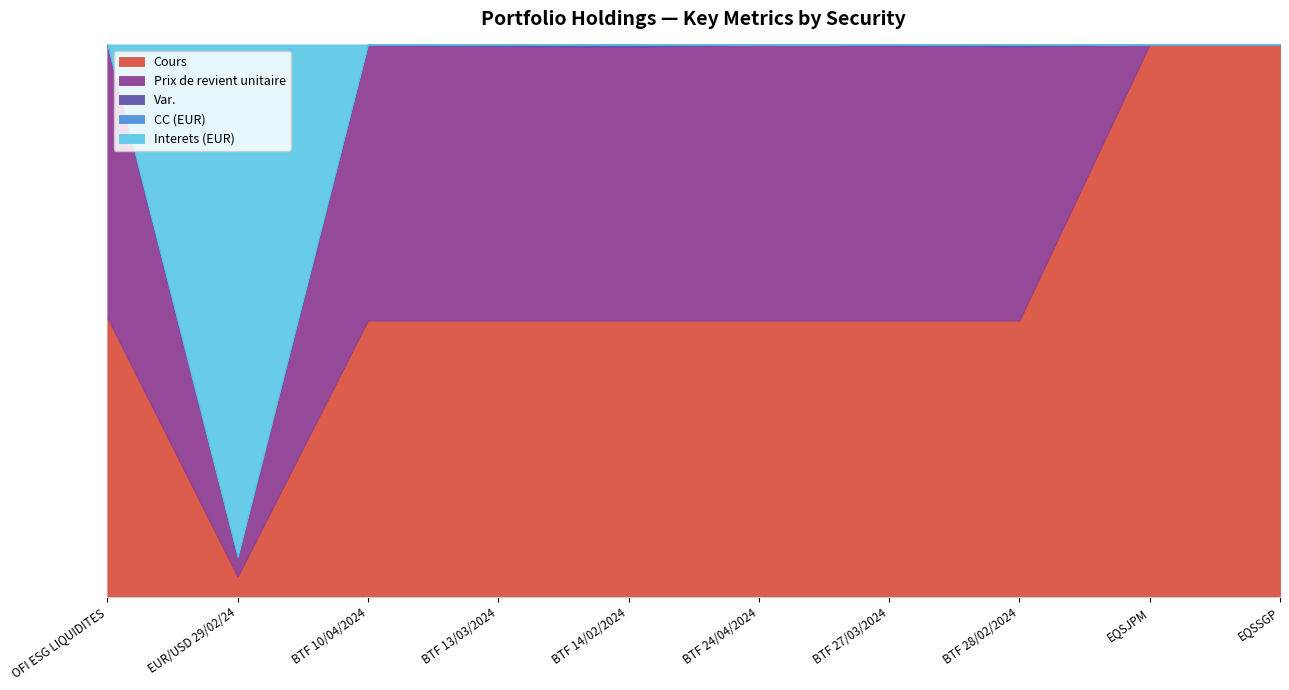

True or false: Cours has more than 1 interior local peaks.

True